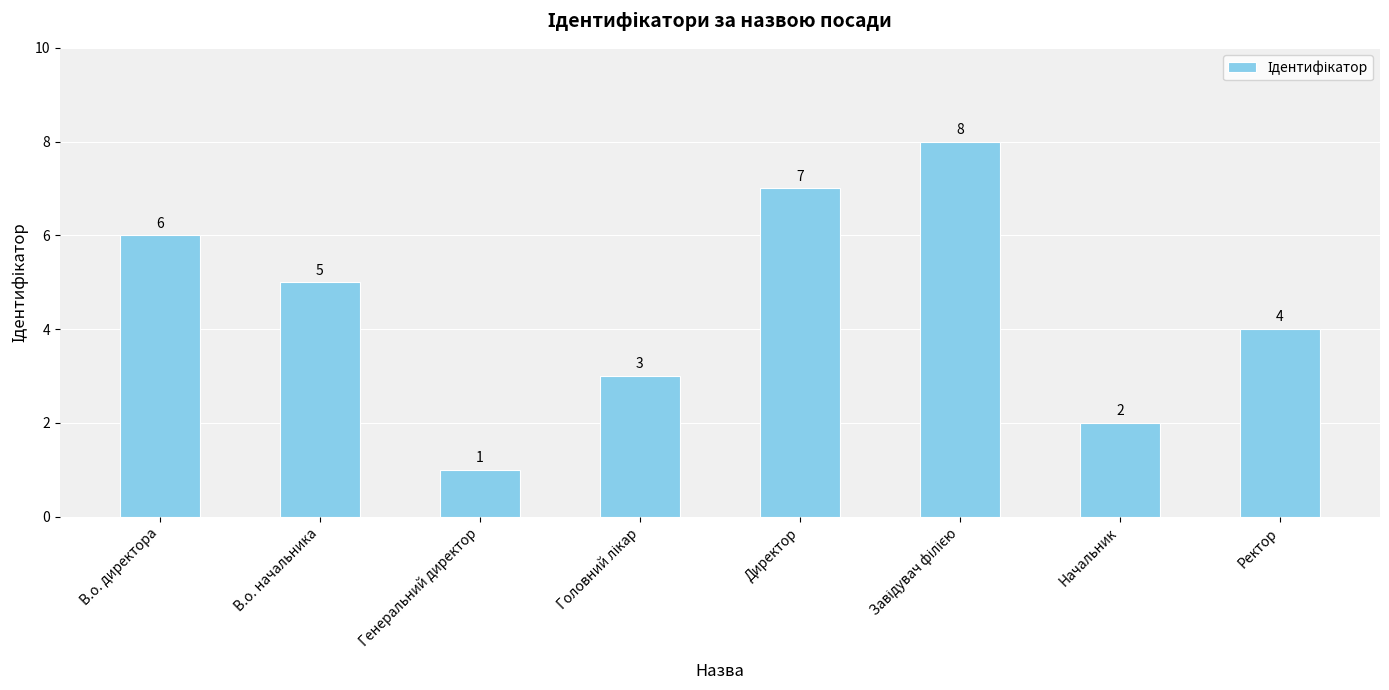

Does the chart contain any negative values?

No